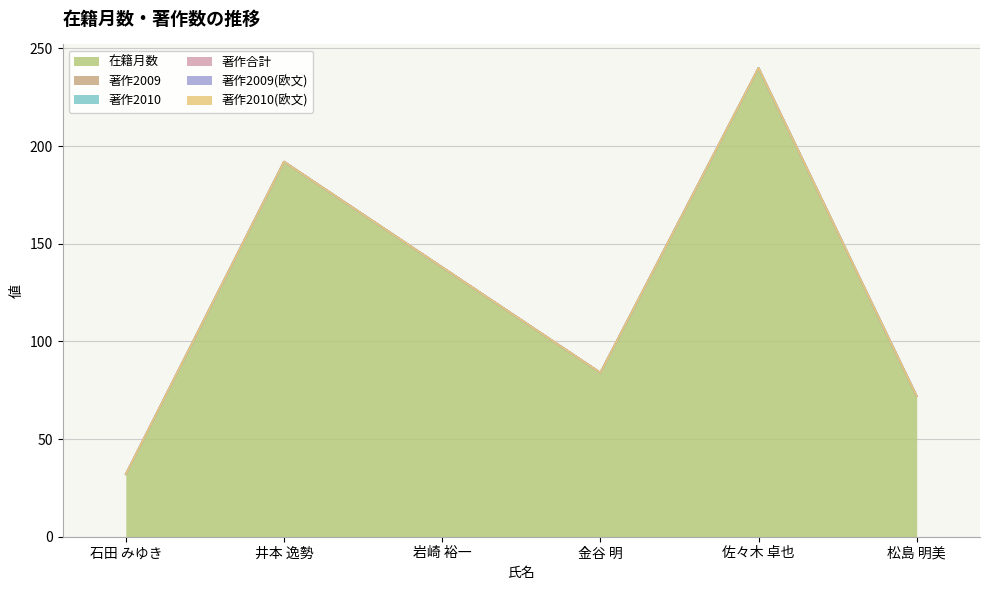

Reading left to right, list all the values displayed in this chart.

在籍月数: 32	192	138	84	240	72
著作2009: 0	0	0	0	0	0
著作2010: 0	0	0	0	0	0
著作合計: 0	0	0	0	0	0
著作2009(欧文): 0	0	0	0	0	0
著作2010(欧文): 0	0	0	0	0	0